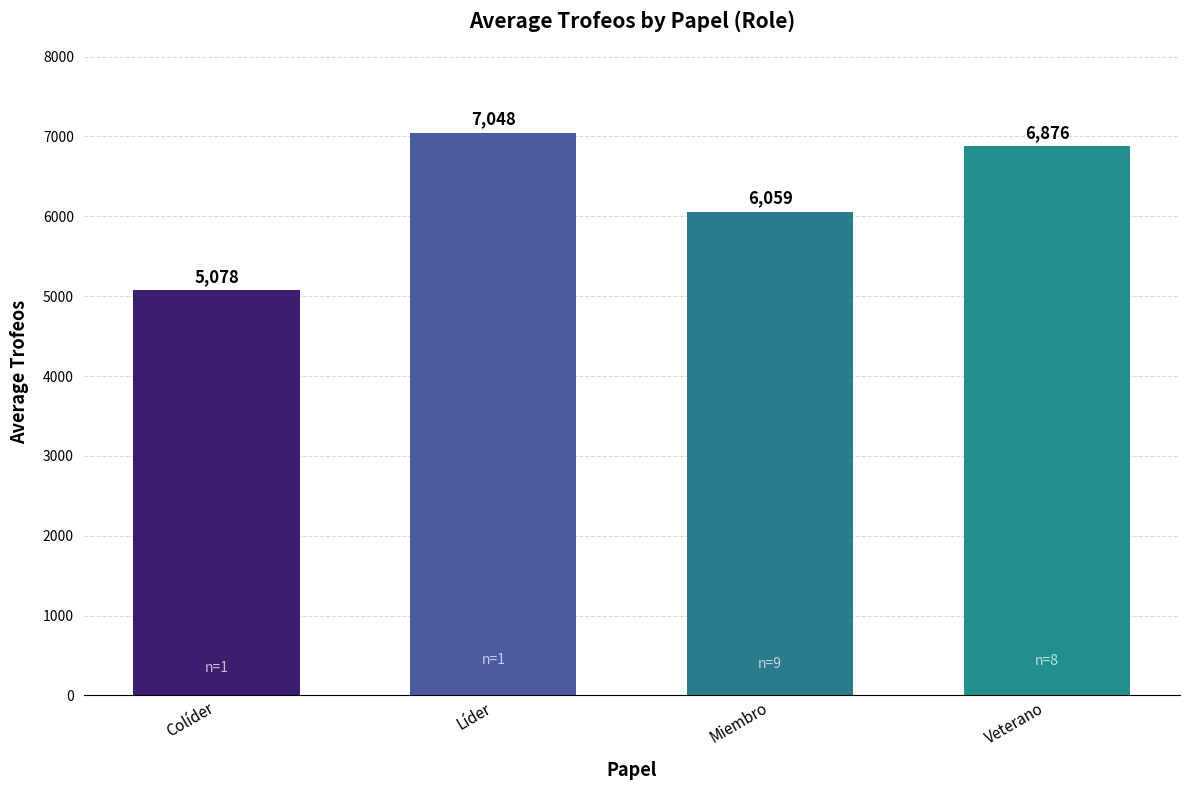

Are the bars grouped side by side (vs. stacked)?

No